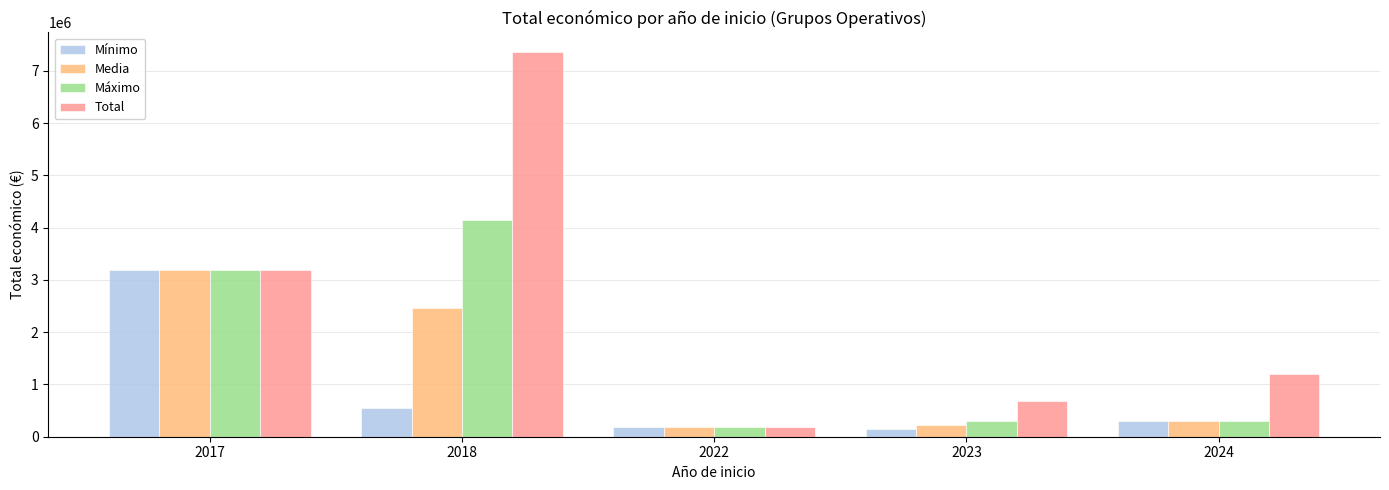

At which category is the sum across all series the highest?

2018